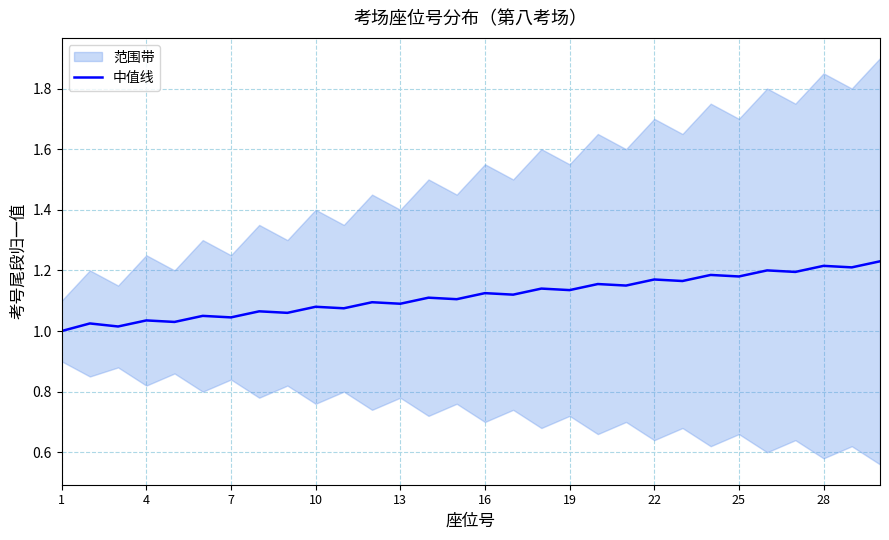

Reading right to left, list all the values displayed in this chart.

1.2	1.2	1.2	1.2	1.2	1.2	1.2	1.2	1.2	1.1	1.2	1.1	1.1	1.1	1.1	1.1	1.1	1.1	1.1	1.1	1.1	1.1	1.1	1.0	1.1	1.0	1.0	1.0	1.0	1.0